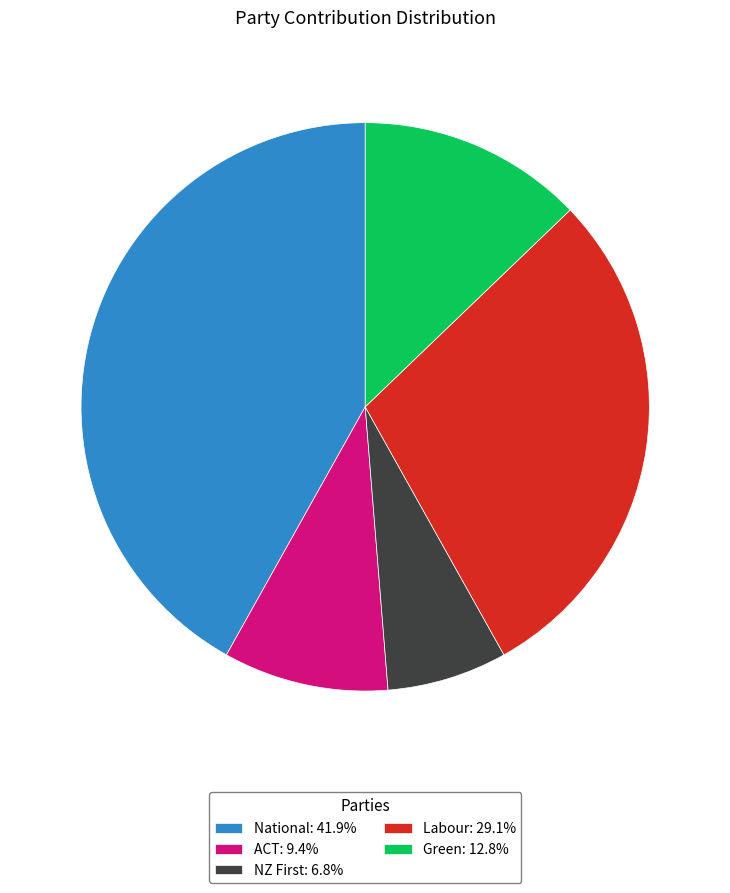

Is the sum of Green: 12.8% and National: 41.9% greater than half?

Yes